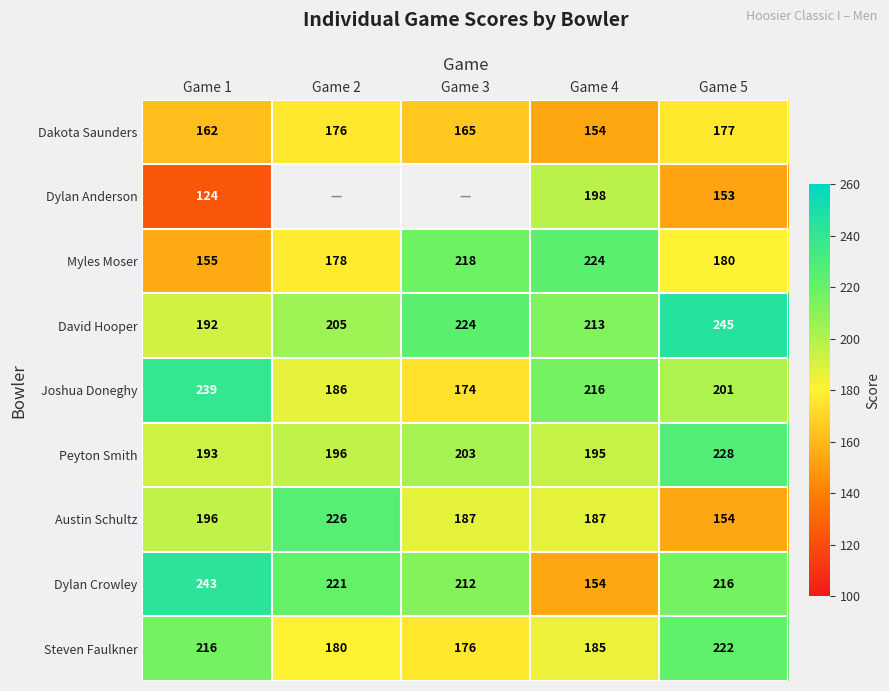

At which category is the sum across all series the highest?

Game 5